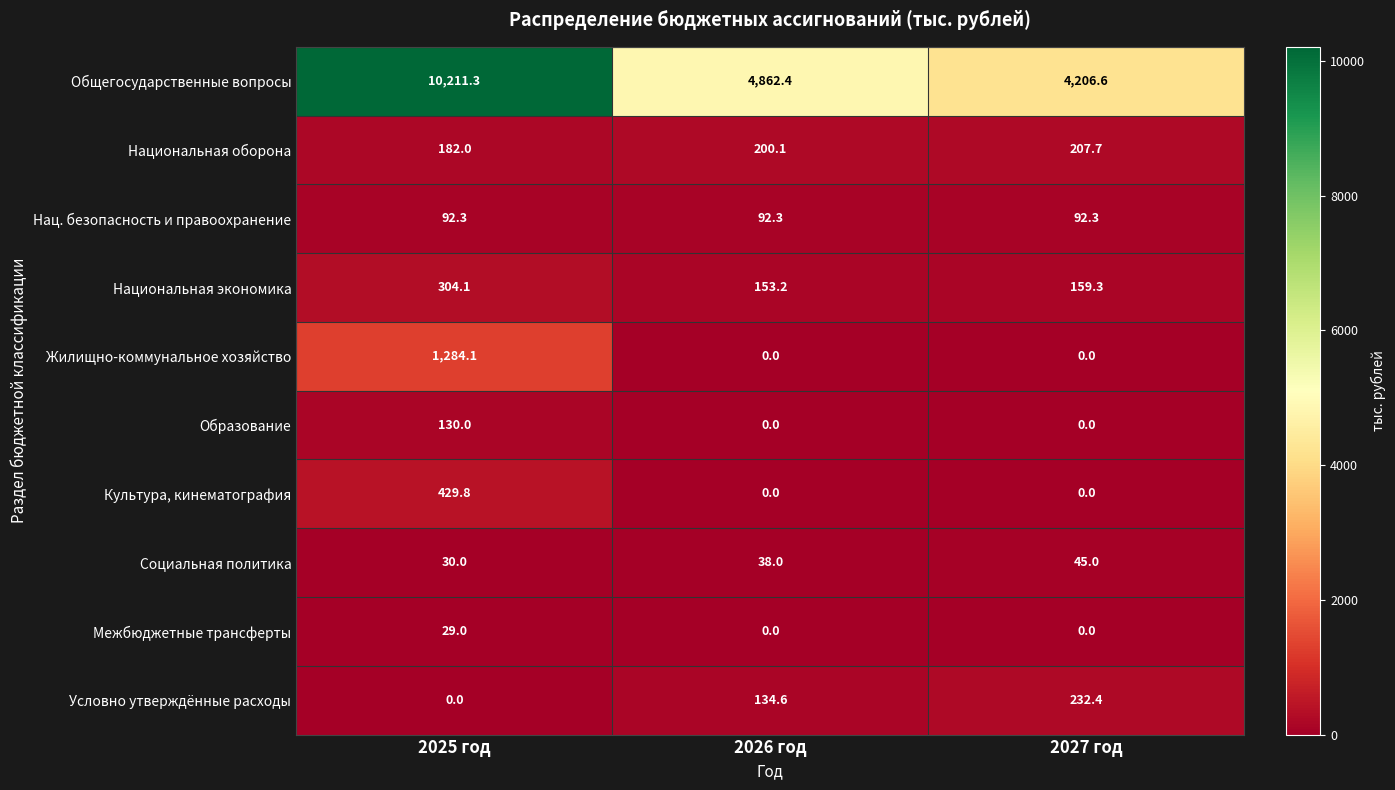

What is the greatest value displayed?

10211.3